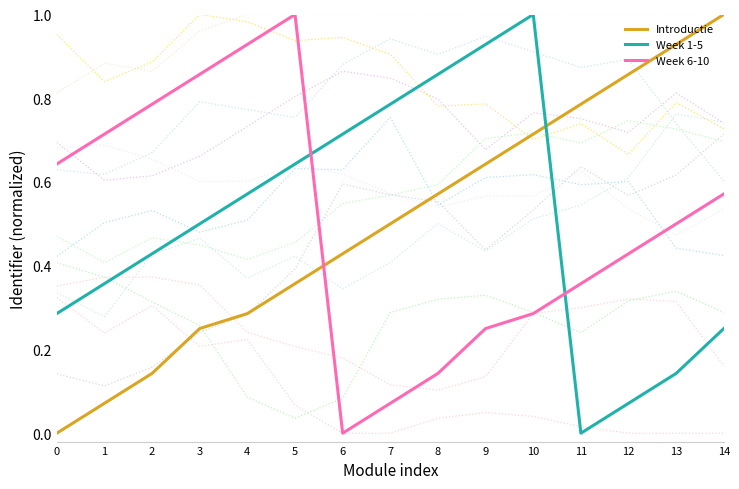

How many intersections are there between Week 6-10 and Introductie?

1